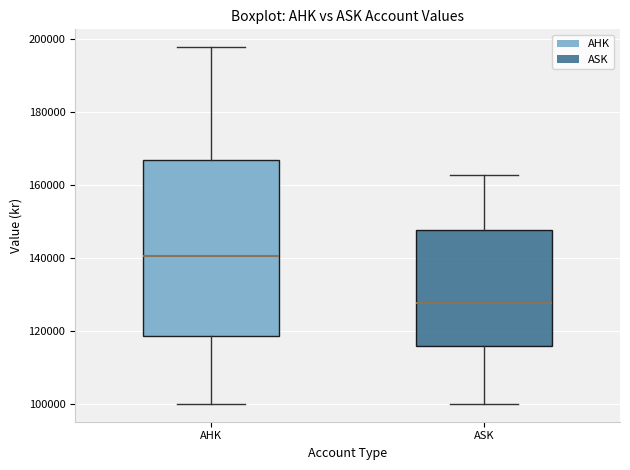

Which box is the tallest, from its lower edge to its upper edge?

AHK